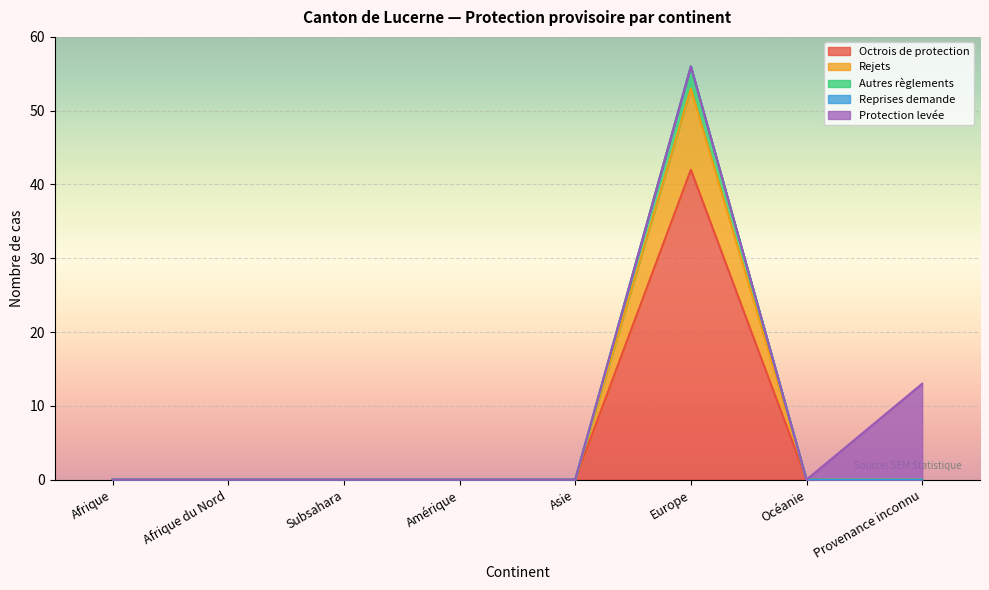

True or false: Octrois de protection has more than 1 points higher than both neighbors.

False